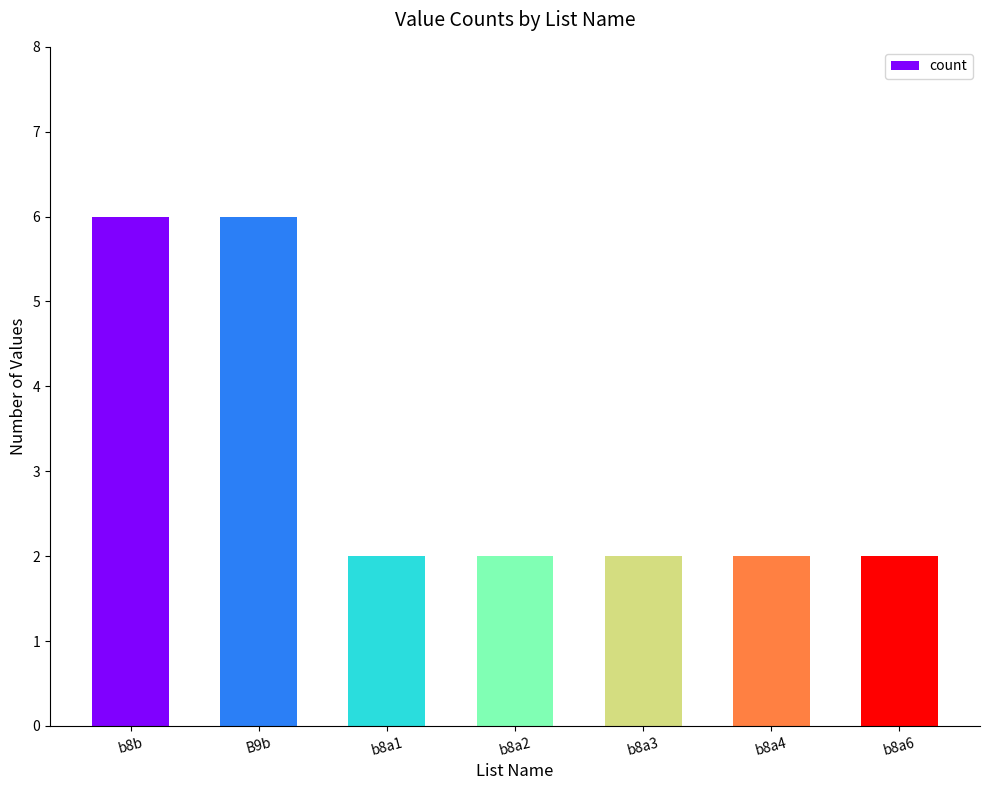

Are the bars grouped side by side (vs. stacked)?

No